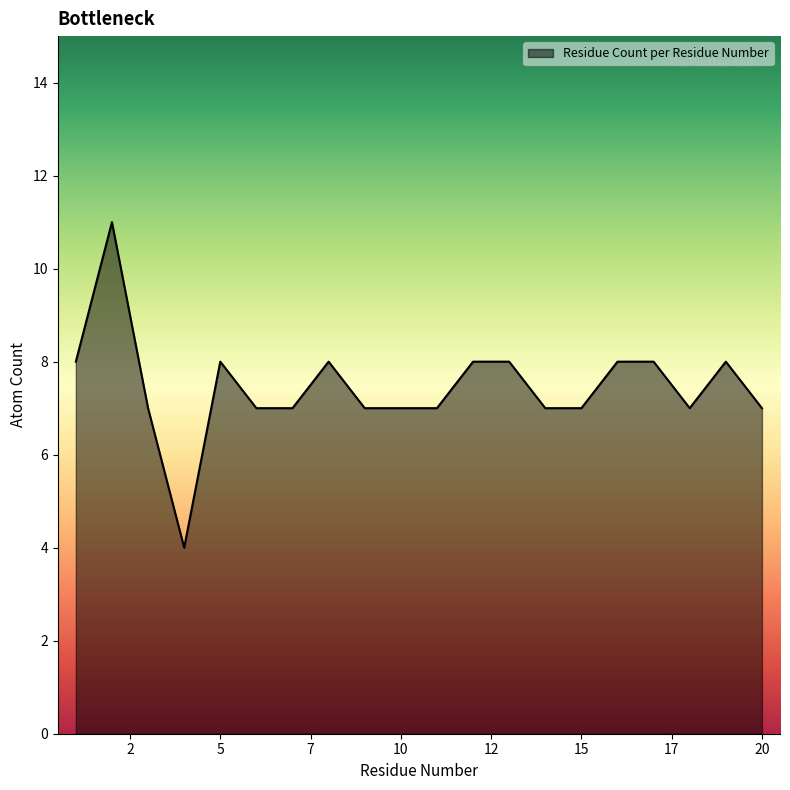

What is the maximum value shown in the chart?

11